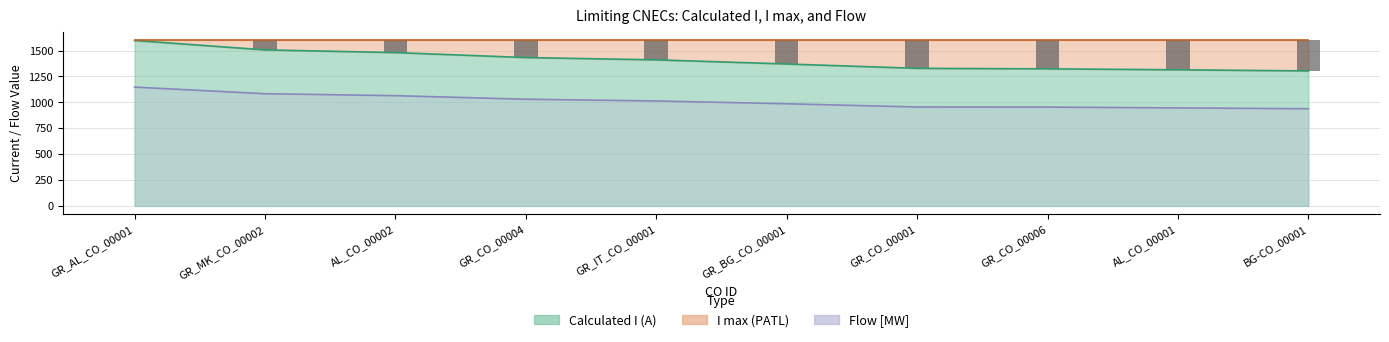

Which series has the largest range (max minus min)?

Calculated I (A)